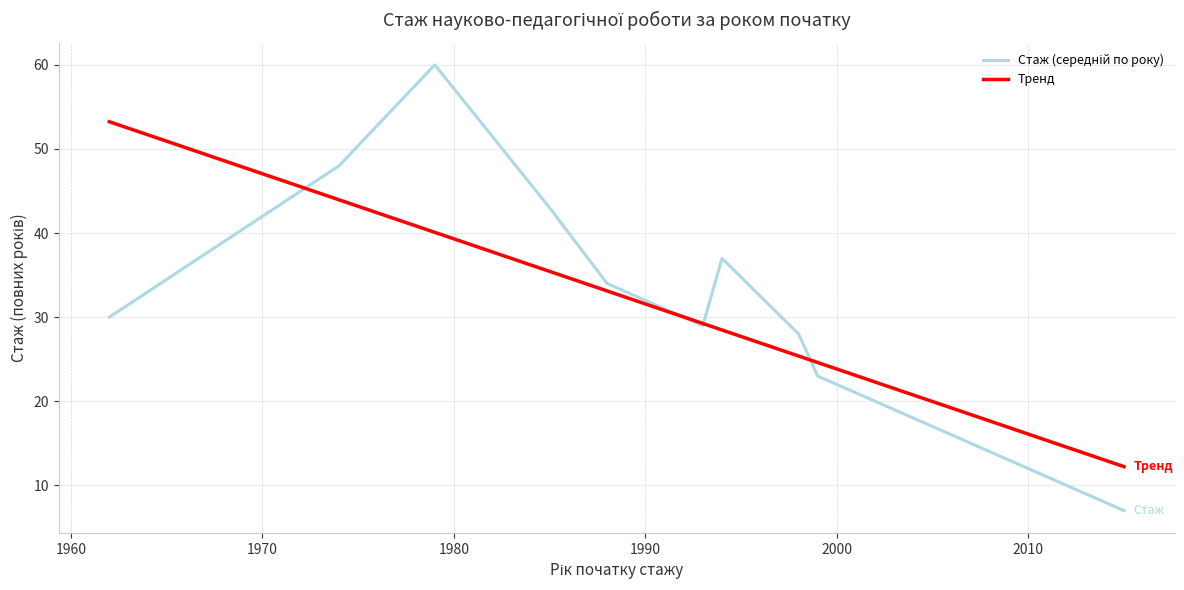

At which label does the data first exceed 29?

1962